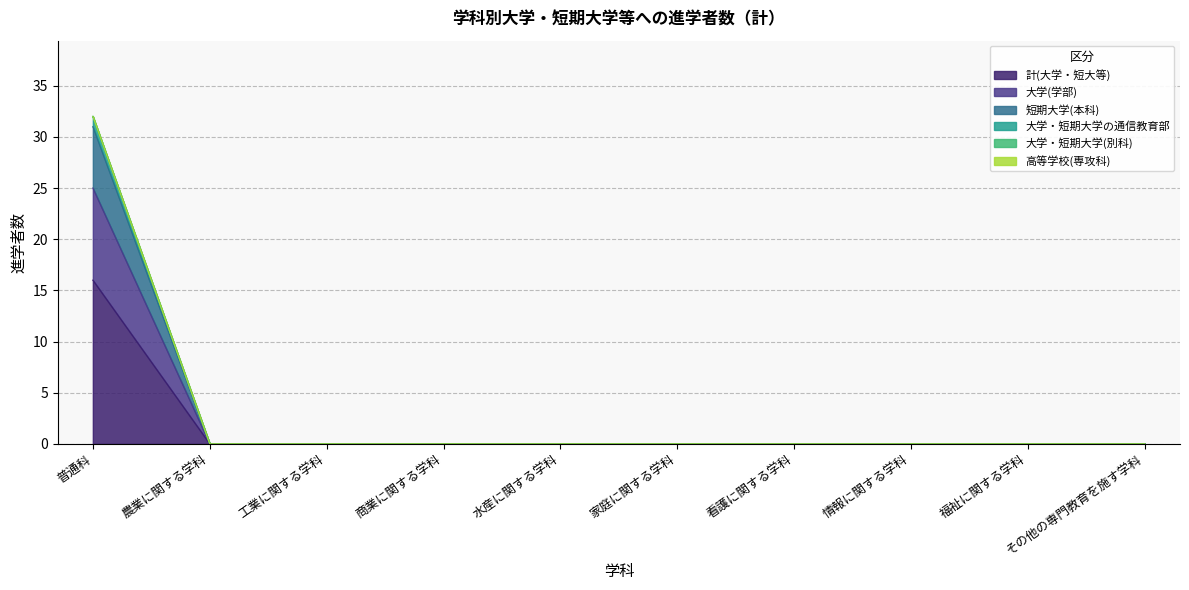

Does the chart have visible grid lines?

Yes